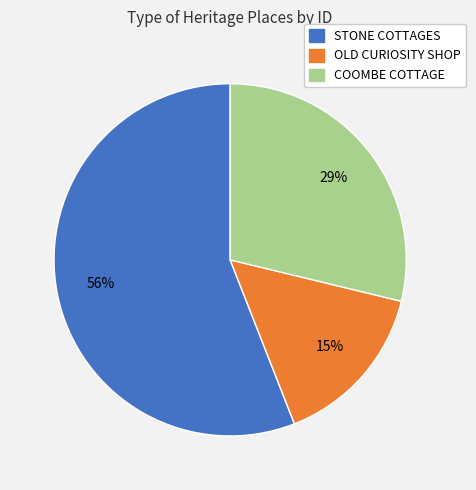

Count the number of slices in the pie.

3